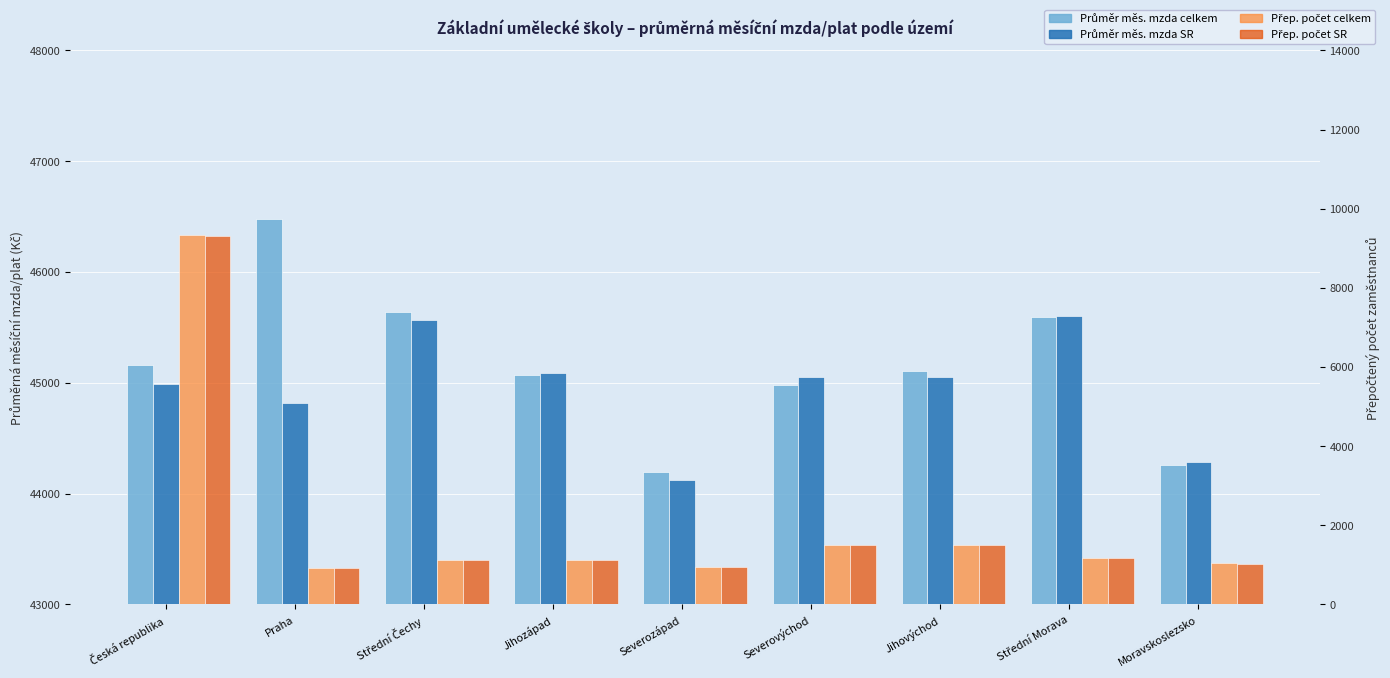

Is the value of Průměr měs. mzda SR at Praha greater than the value of Přep. počet SR at Jihozápad?

Yes